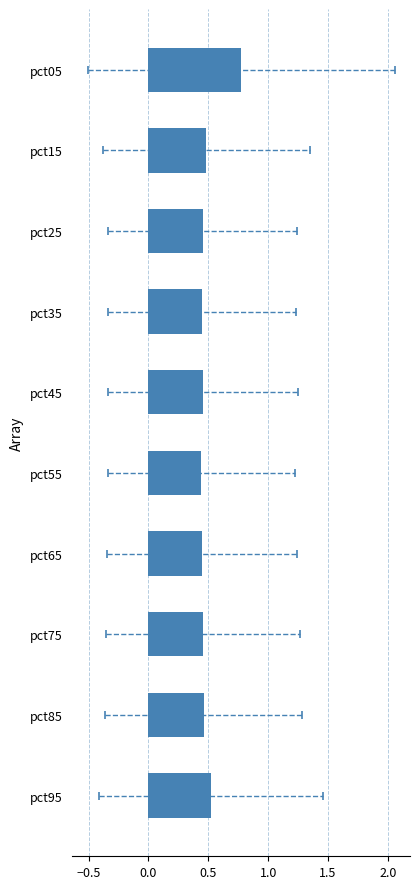

Which category has the highest value across all series?

pct05